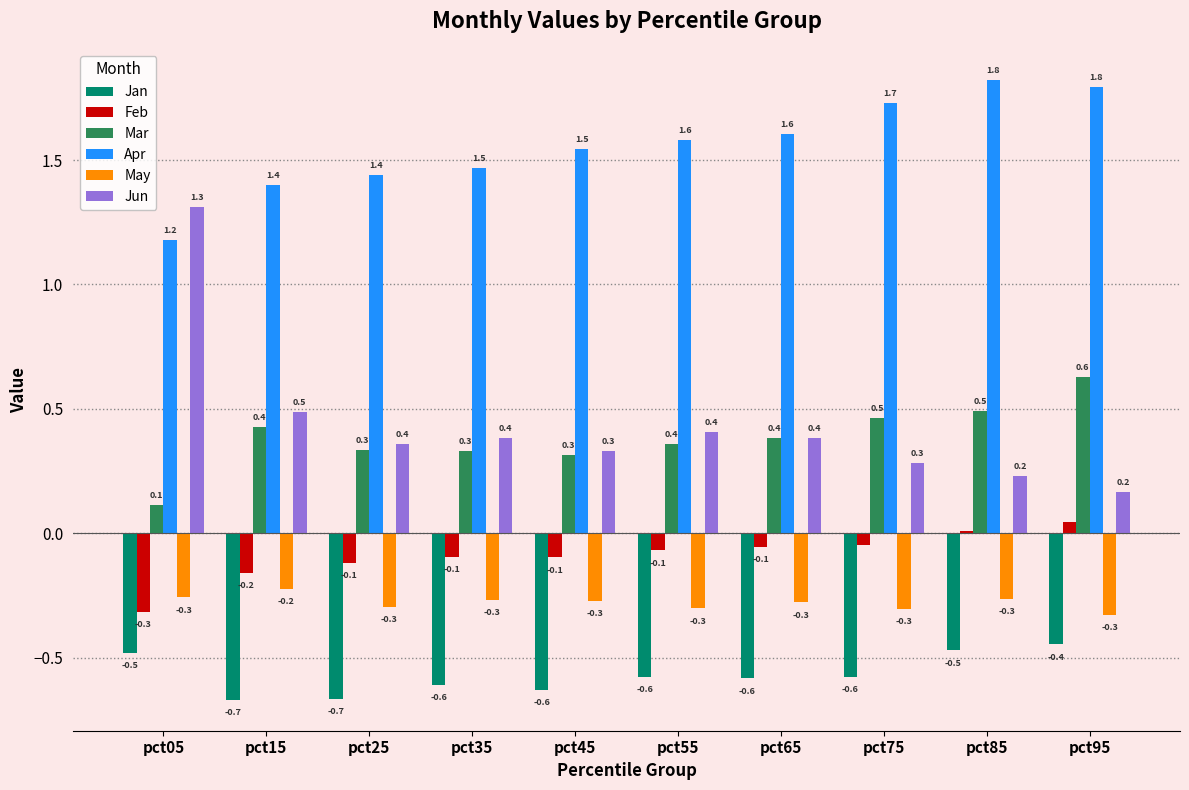

Is the value of May at pct55 greater than the value of Jun at pct85?

No